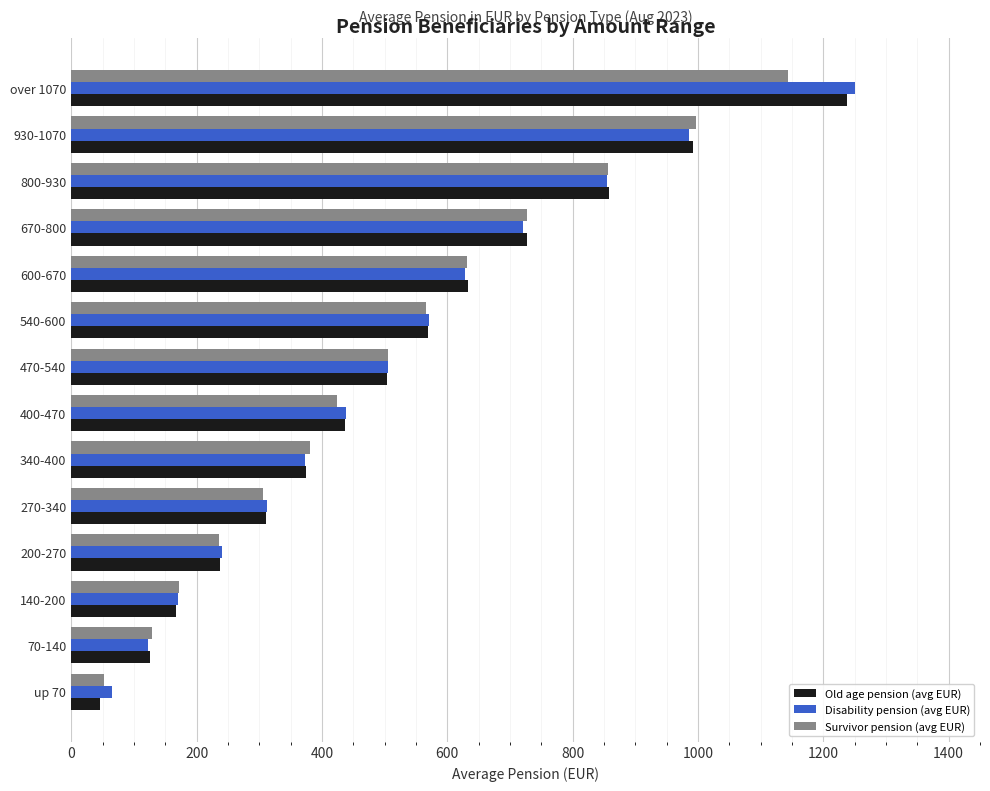

What is the sum of all Survivor pension (avg EUR) values?

7129.7